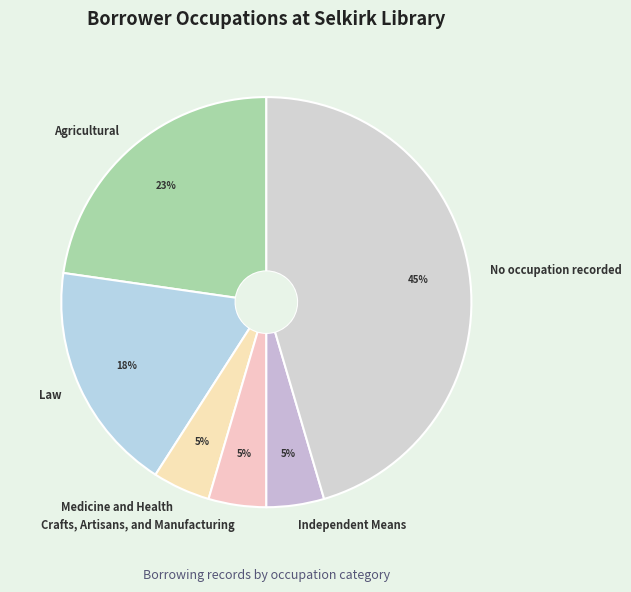

To the nearest percent, what is the average slice percentage?

17%